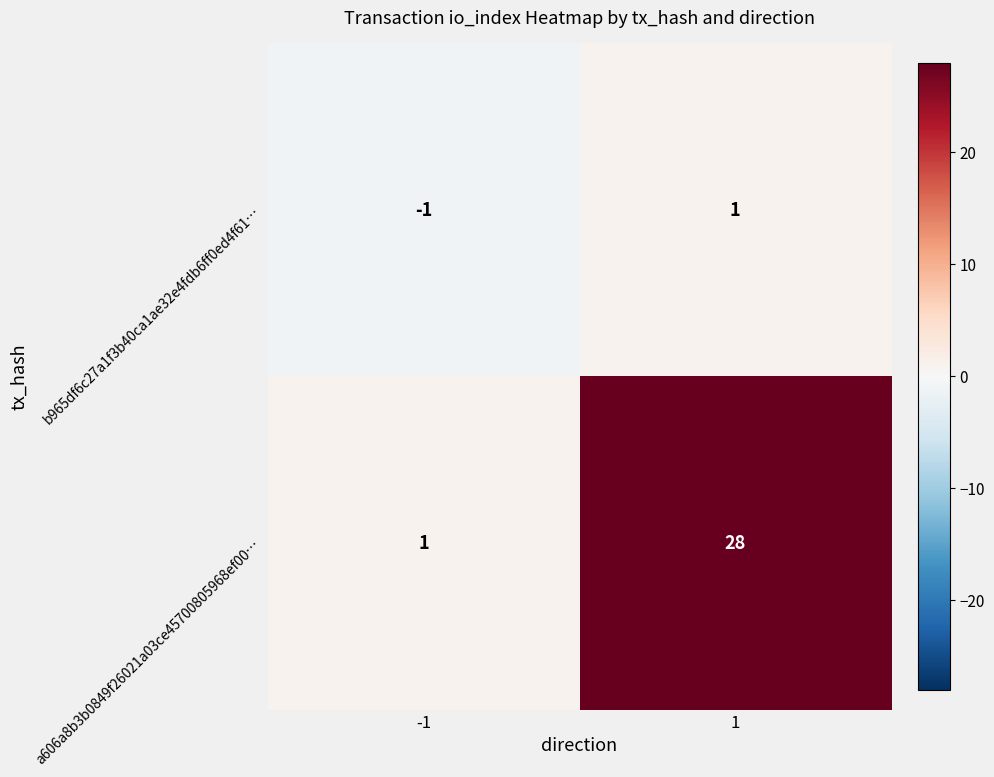

The value of b965df6c27a1f3b40ca1ae32e4fdb6ff0ed4f61… at -1 is -1. True or false?

True